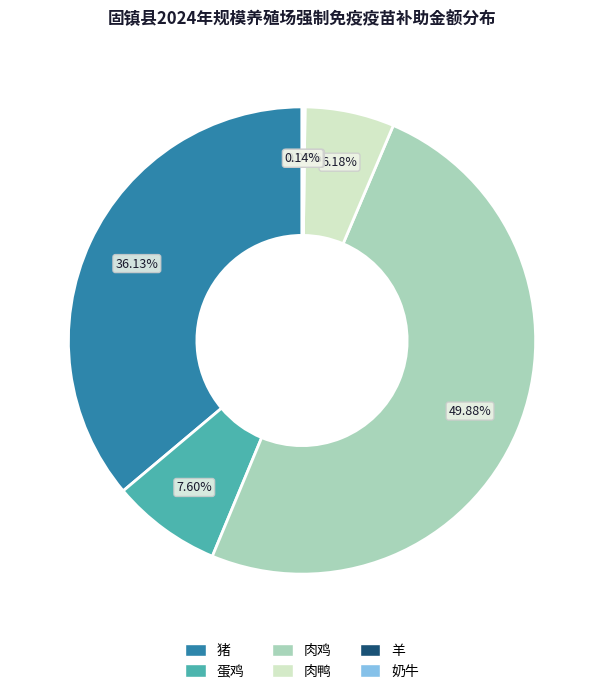

To the nearest percent, what is the difference between the 猪 and 肉鸡 slice percentages?

14%